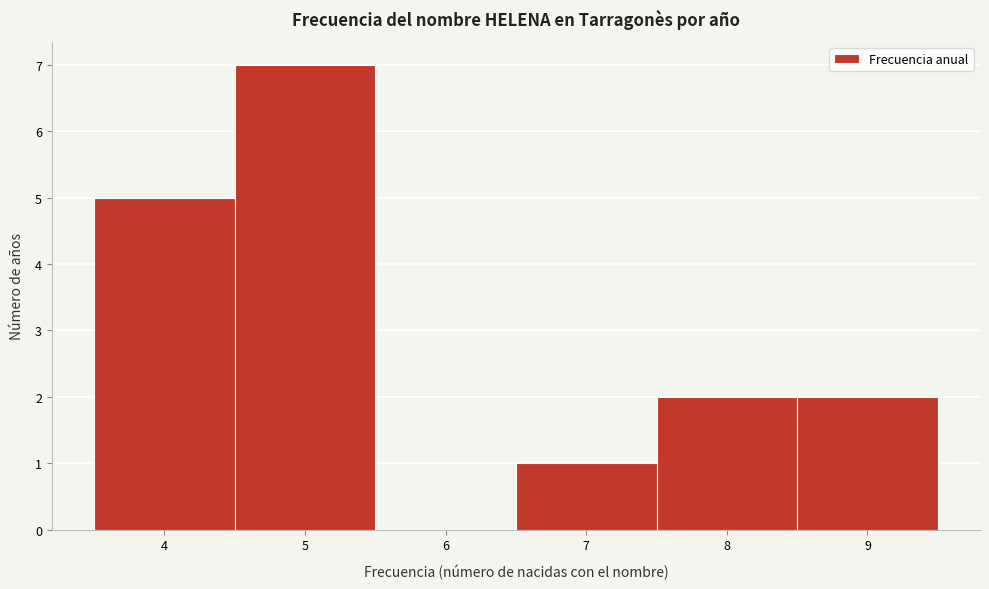

Reading left to right, list every bar in this chart as the range it spans on the x-axis followed by its height. The values are not printed on the chart, so give them approximately, as read against the axis.

3.5 to 4.5: 5
4.5 to 5.5: 7
5.5 to 6.5: 0
6.5 to 7.5: 1
7.5 to 8.5: 2
8.5 to 9.5: 2